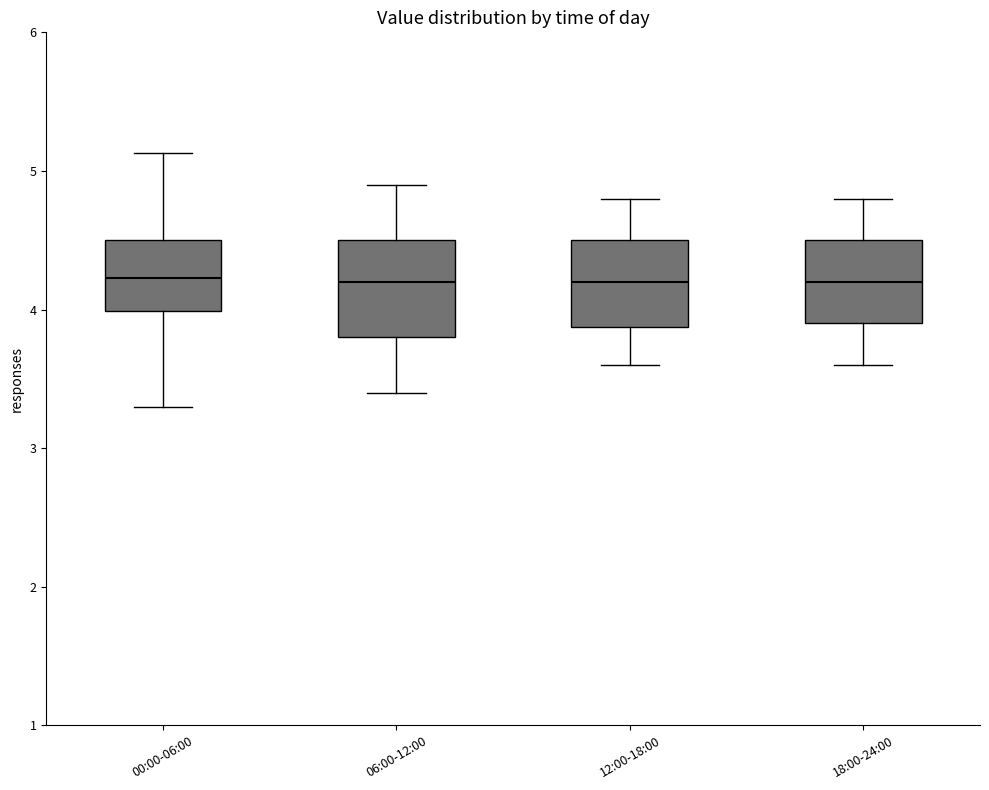

Reading left to right, transcribe this box plot: for each box, give where its median line is, the range the box spans, and where its two whiskers end, as read against the y-axis. The values are not printed on the chart, so give them approximately, as read against the axis.

00:00-06:00: median 4.2, box 4.0 to 4.5, whiskers 3.3 to 5.1
06:00-12:00: median 4.2, box 3.8 to 4.5, whiskers 3.4 to 4.9
12:00-18:00: median 4.2, box 3.9 to 4.5, whiskers 3.6 to 4.8
18:00-24:00: median 4.2, box 3.9 to 4.5, whiskers 3.6 to 4.8